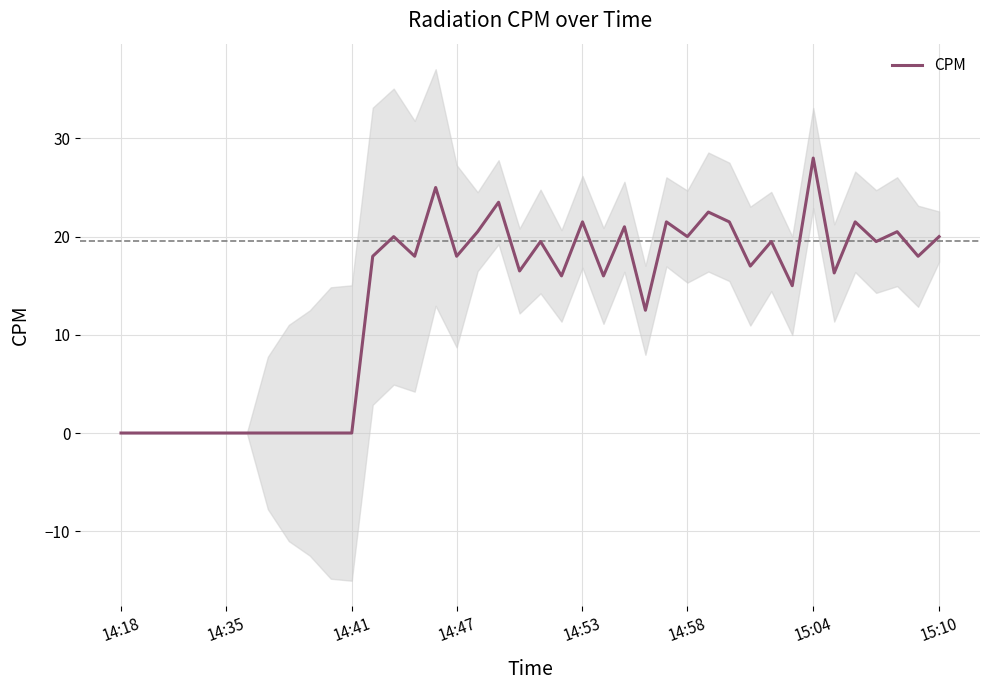

True or false: CPM has a value of 8.7 at 14:35.

False